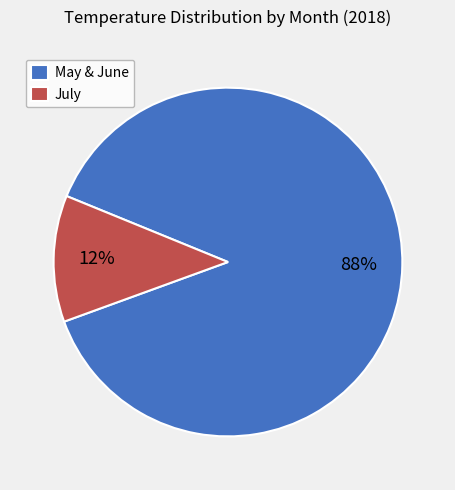

To the nearest percent, what is the combined percentage of May & June and July?

100%